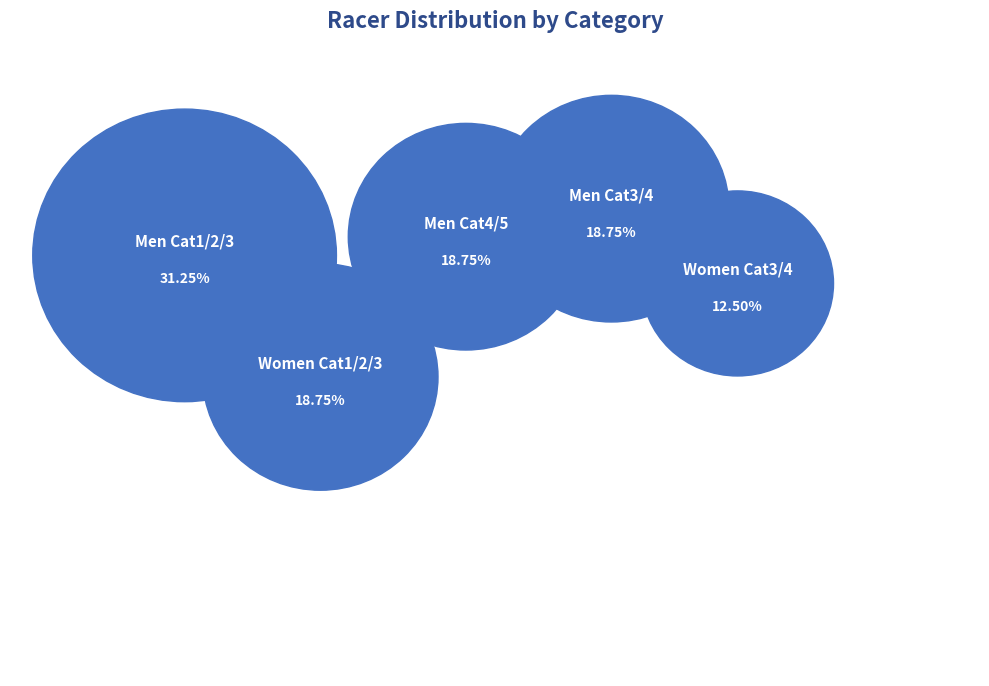

Combined, what portion of the pie is Women Cat1/2/3 and Men Cat4/5?

37.5%